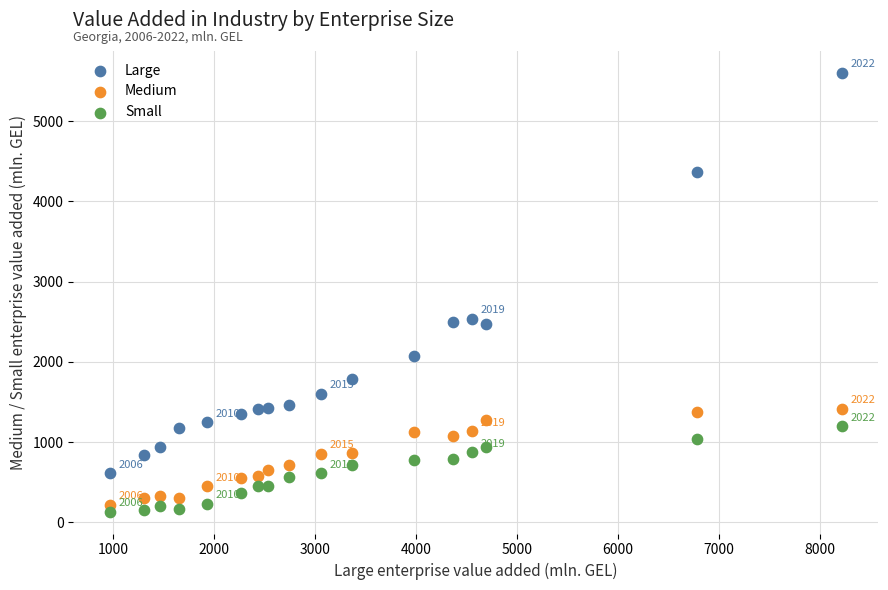

What are all the series names shown in the legend?

Large, Medium, Small